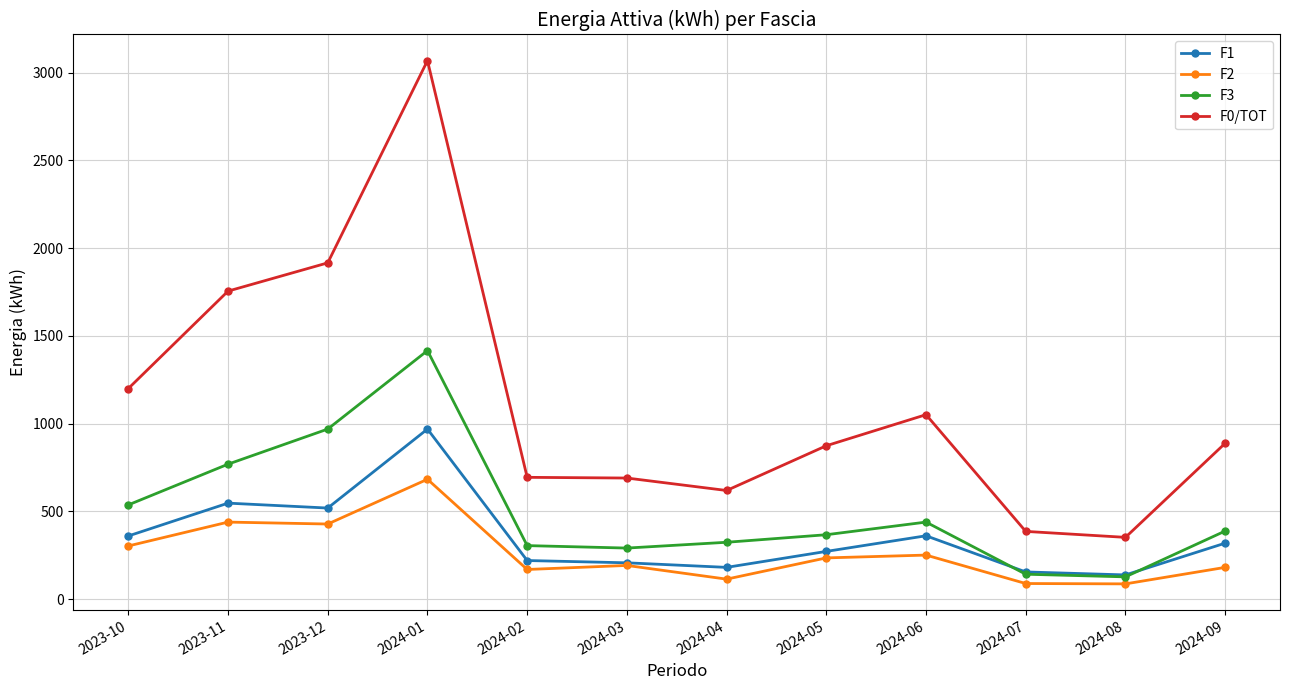

What is the difference between the maximum and minimum values in the F1 series?

831